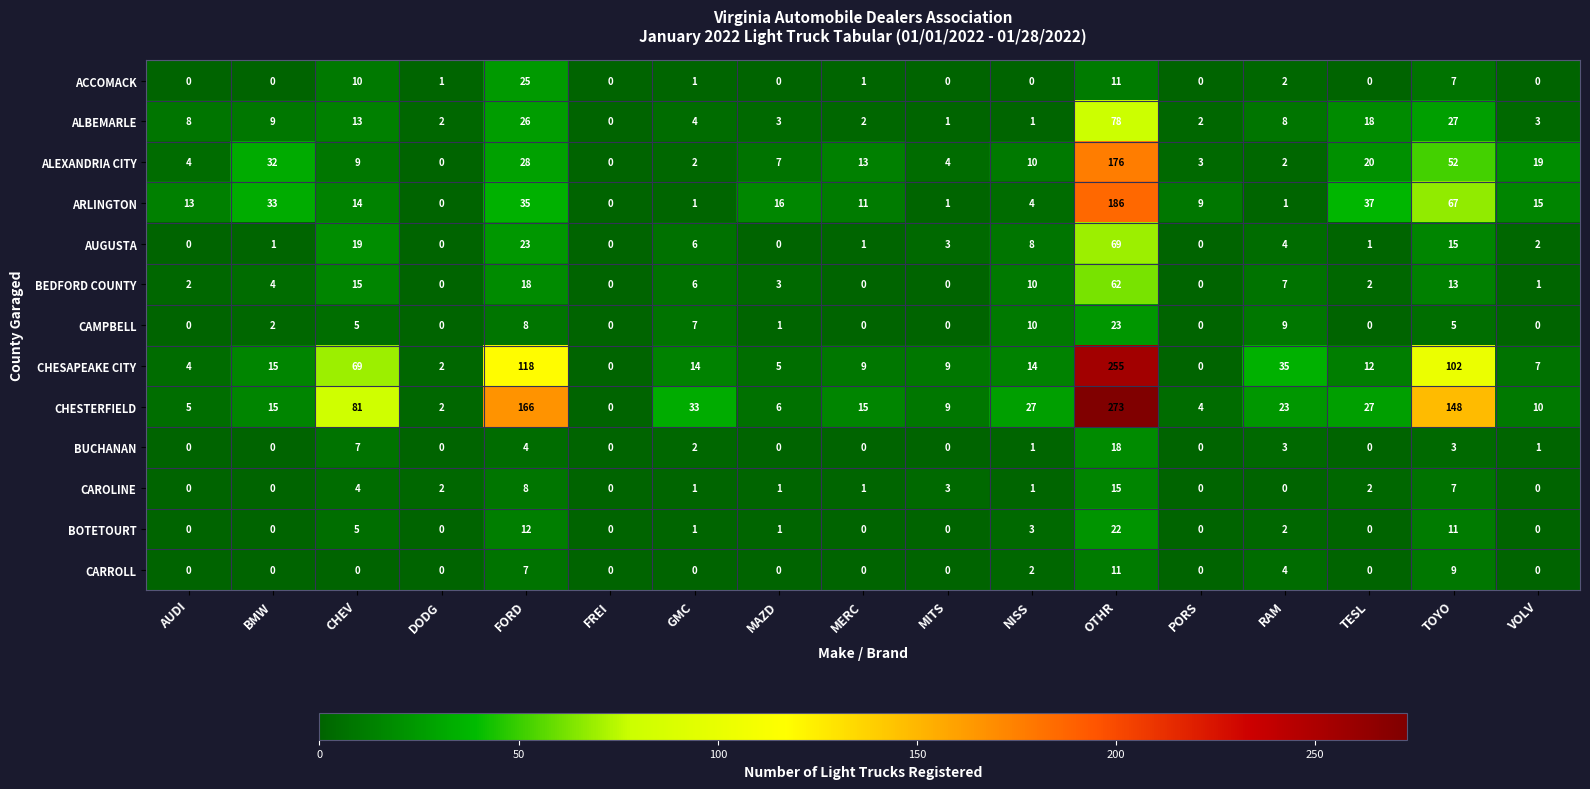

Which series has the largest total across all categories?

CHESTERFIELD